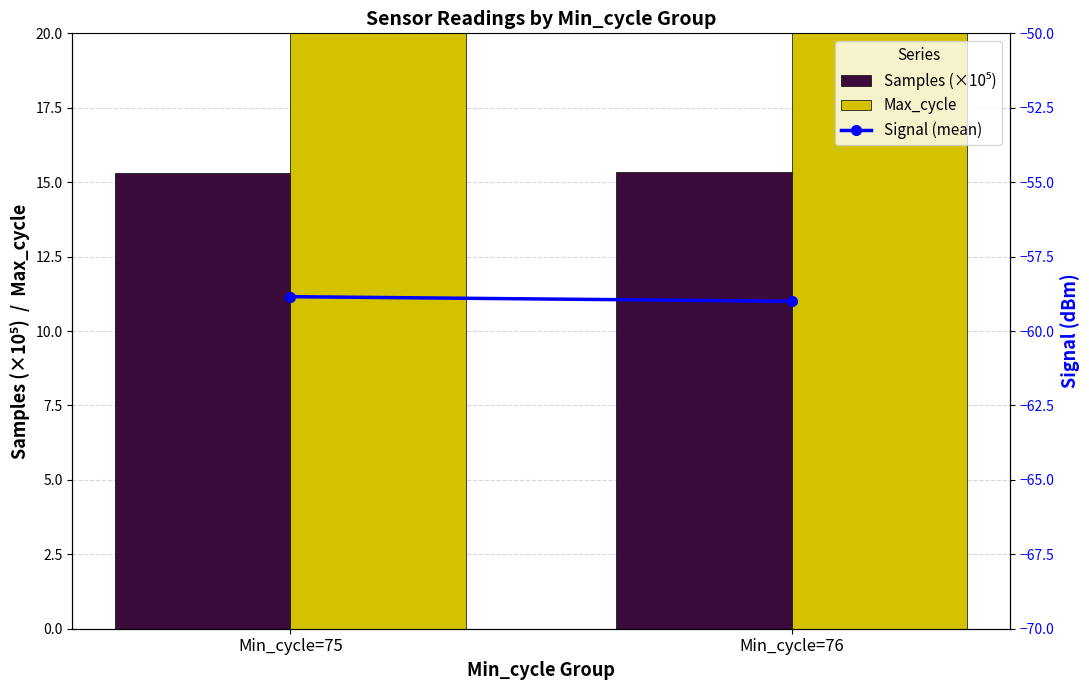

What is the spread (max minus min) of values at Min_cycle=75?

1414.4